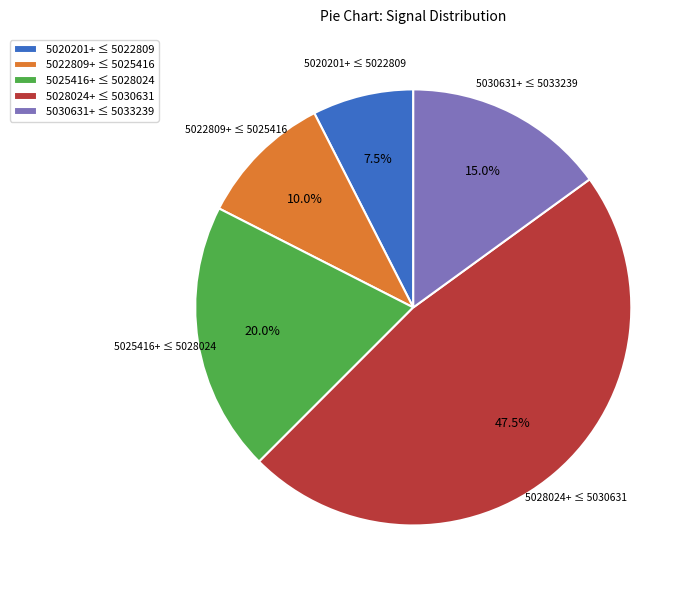

Count the number of slices in the pie.

5